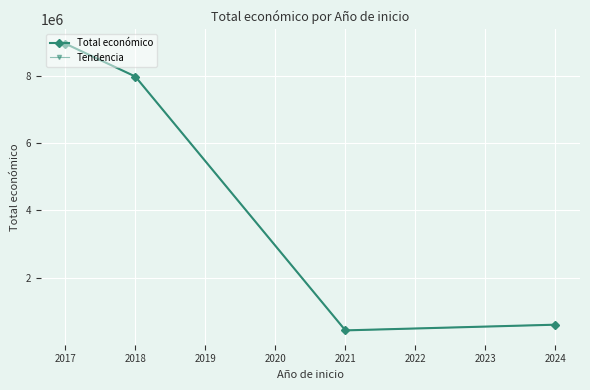

How many data points in Tendencia are above 7983230?

1